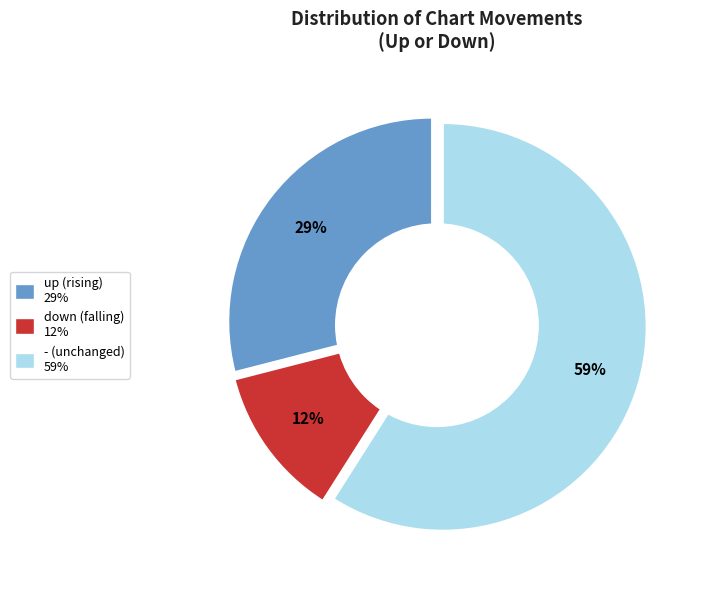

What is the largest slice in the pie chart?

-